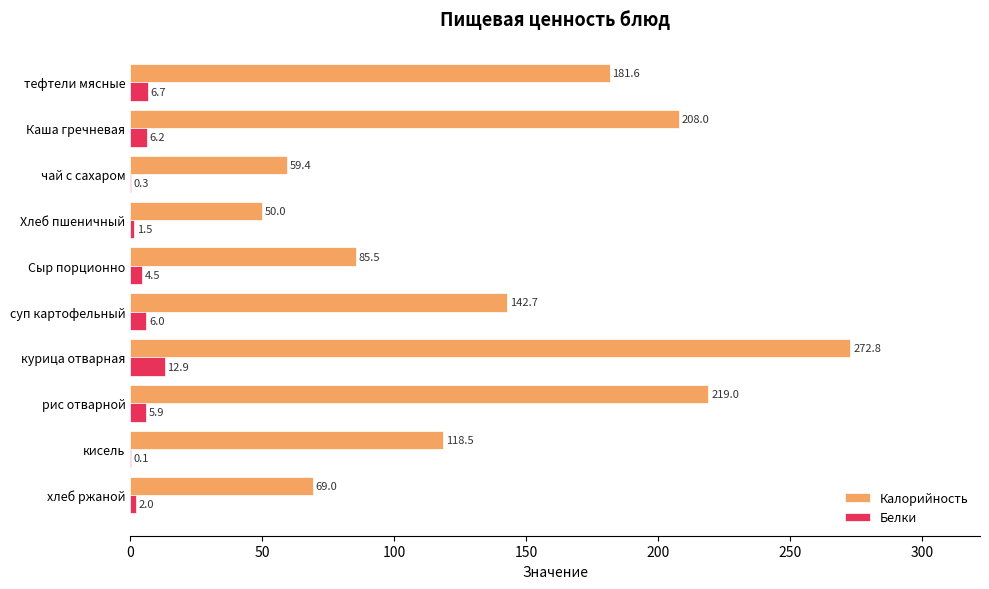

Which series has the largest range (max minus min)?

Калорийность